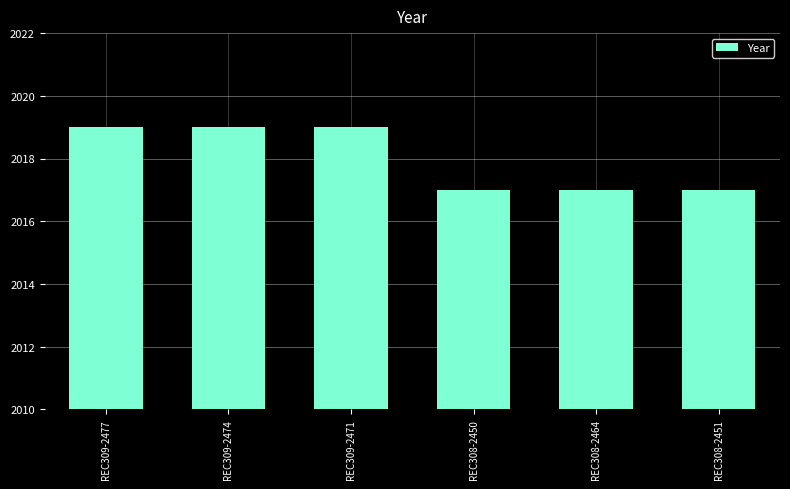

What is the average value?

2018